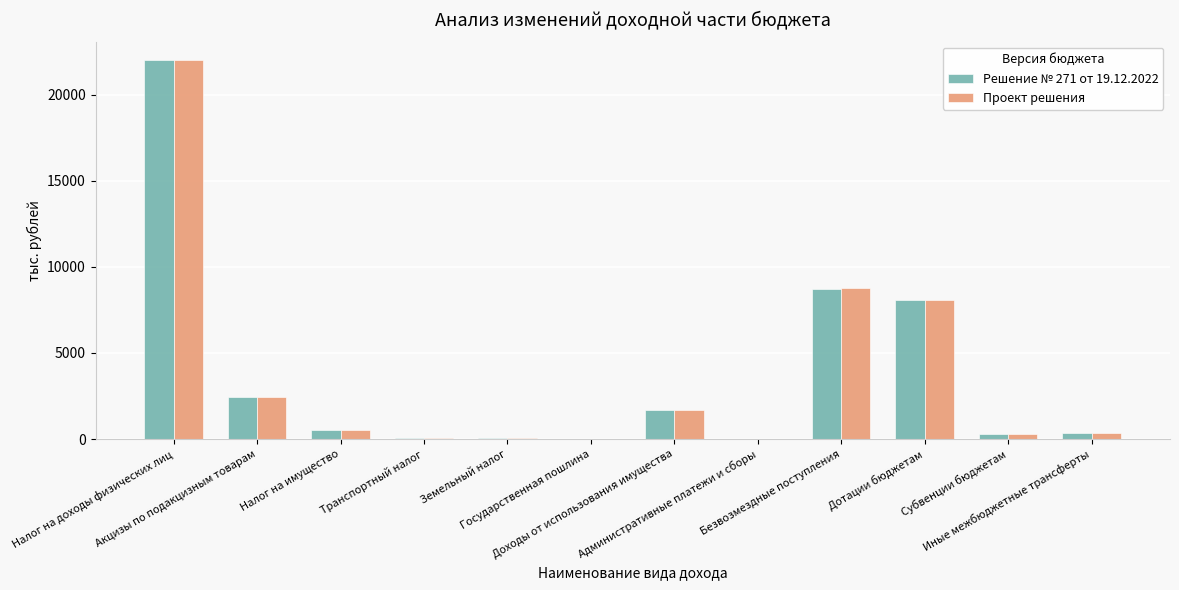

What is the highest value of the Проект решения series?

22001.1